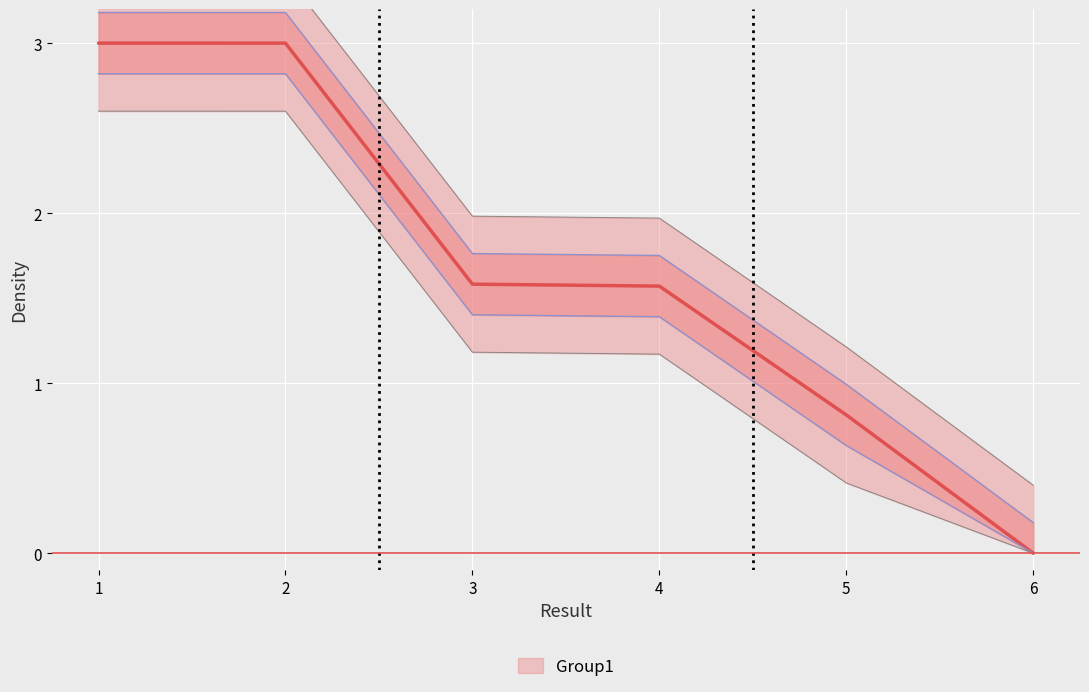

Is this an area chart (filled region under the line)?

No